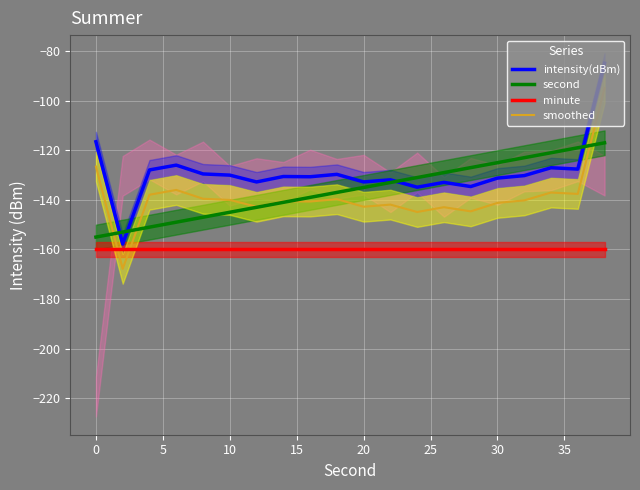

What is the maximum value shown in the chart?

-84.9